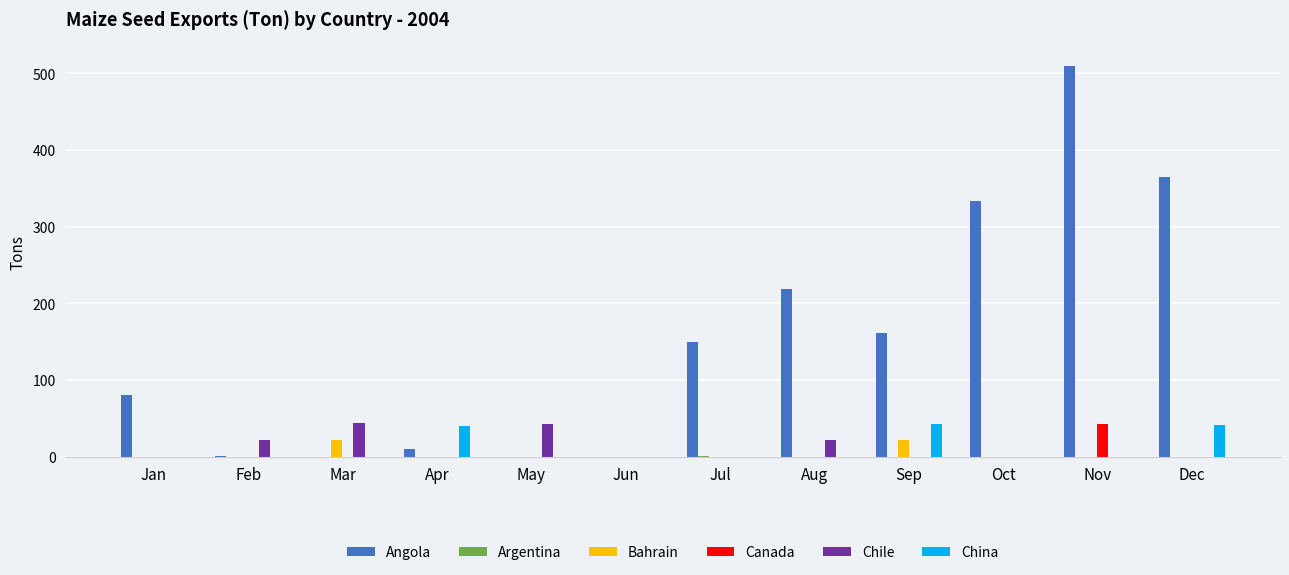

Is it true that China equals 0 at May?

True